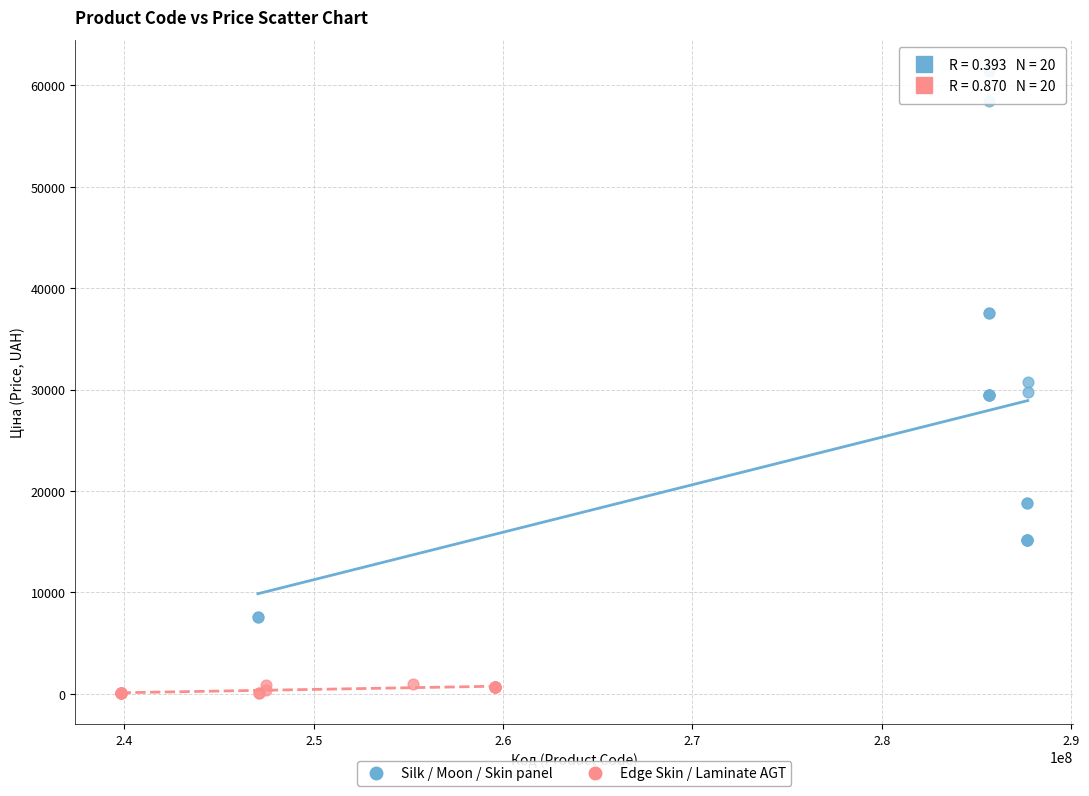

Which series contains the lowest Y value?

Edge Skin / Laminate AGT